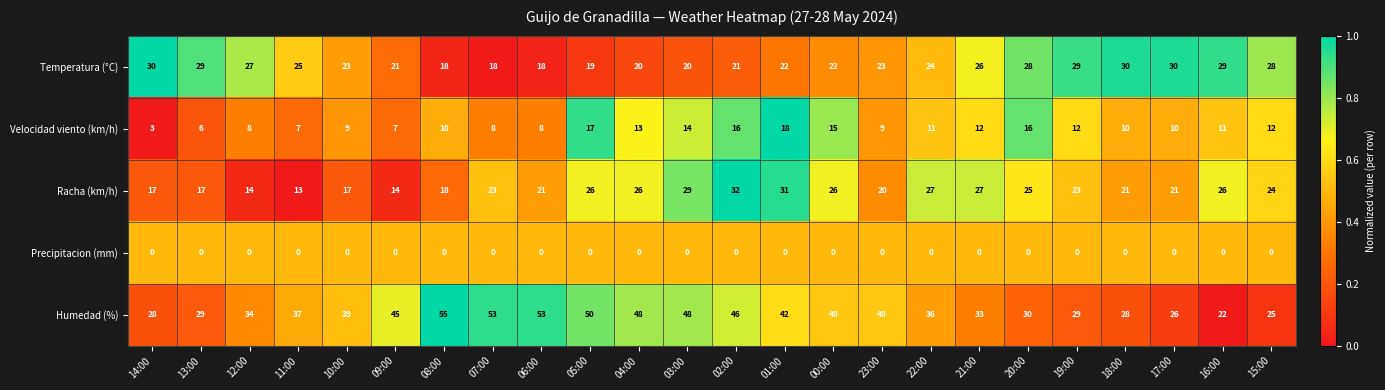

Which label corresponds to the largest value in the chart?

08:00